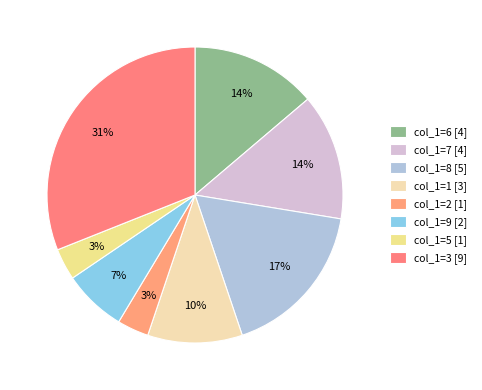

Rank the categories by value from highest to lowest.

3, 8, 6, 7, 1, 9, 2, 5